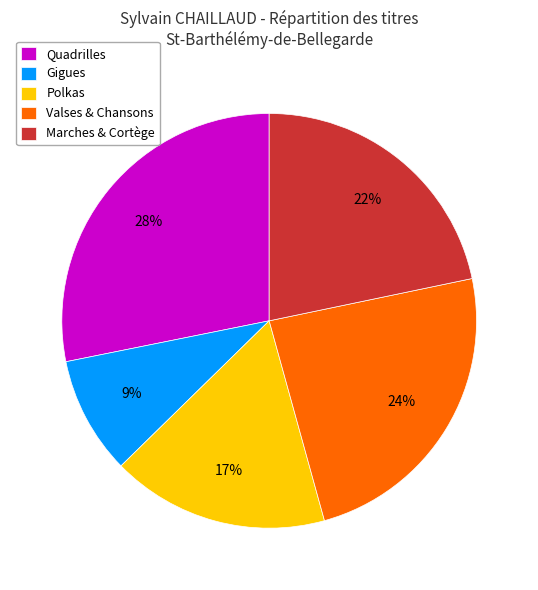

Is it true that Quadrilles is 39% of the pie?

False